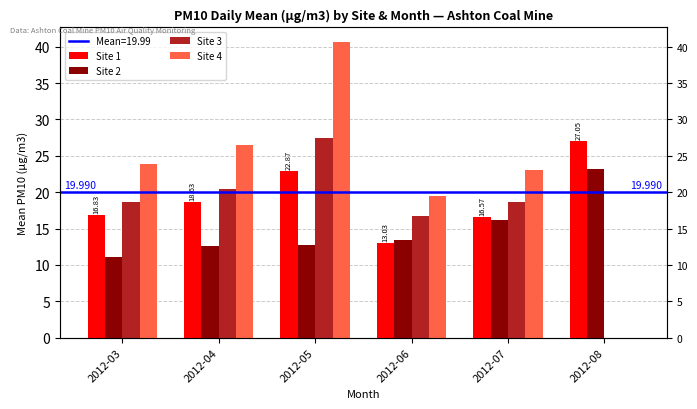

Which category has the lowest value across all series?

2012-08